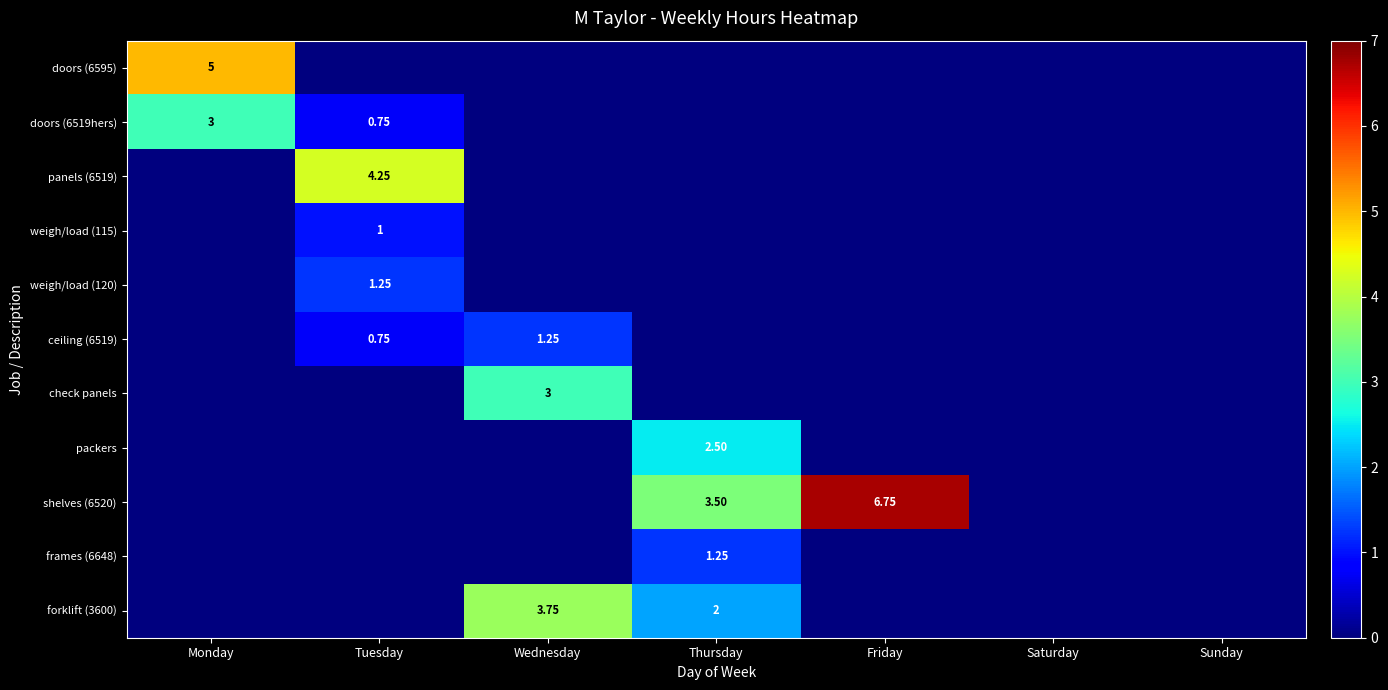

Which label corresponds to the largest value in the chart?

Friday